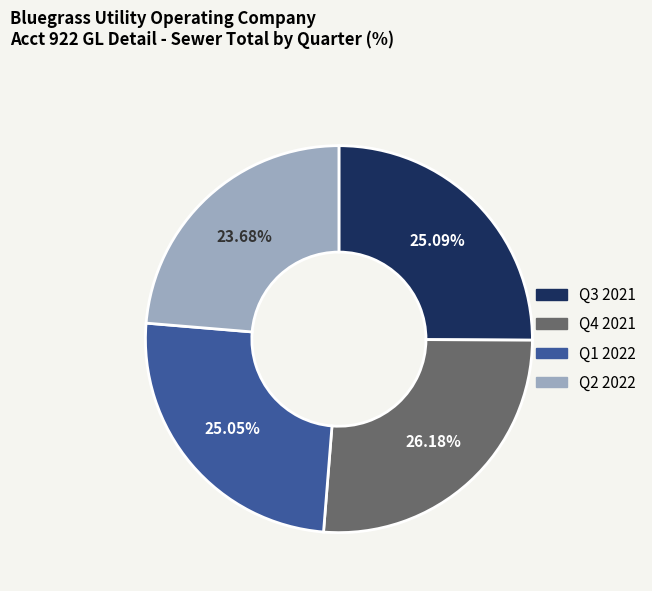

Which category has the biggest portion of the pie?

Q4 2021